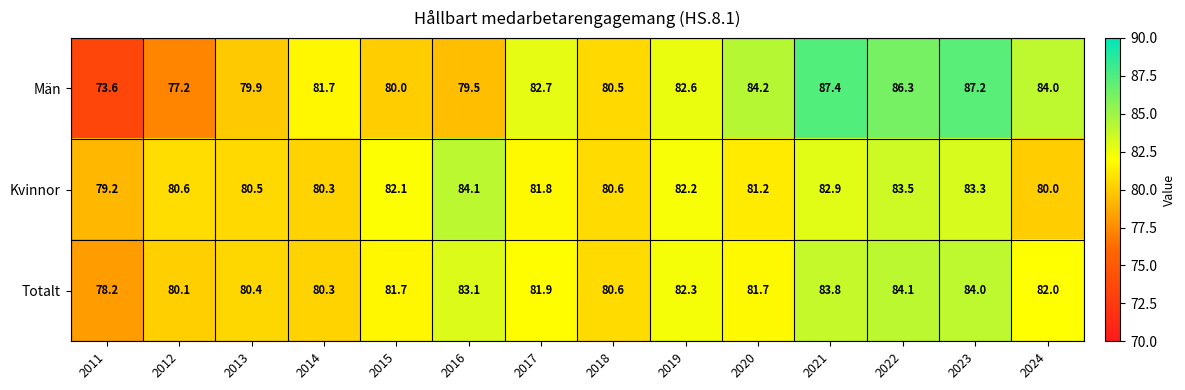

Rank the series at 2015 from lowest to highest value.

Män, Totalt, Kvinnor